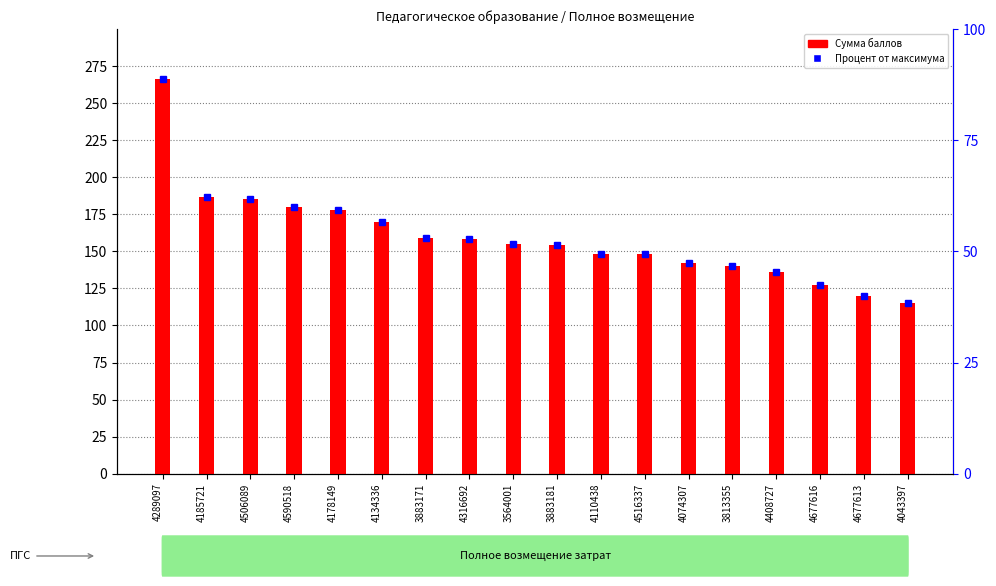

At 4506089, list the series in order from smallest to largest.

Процент от максимума, Сумма баллов (count)